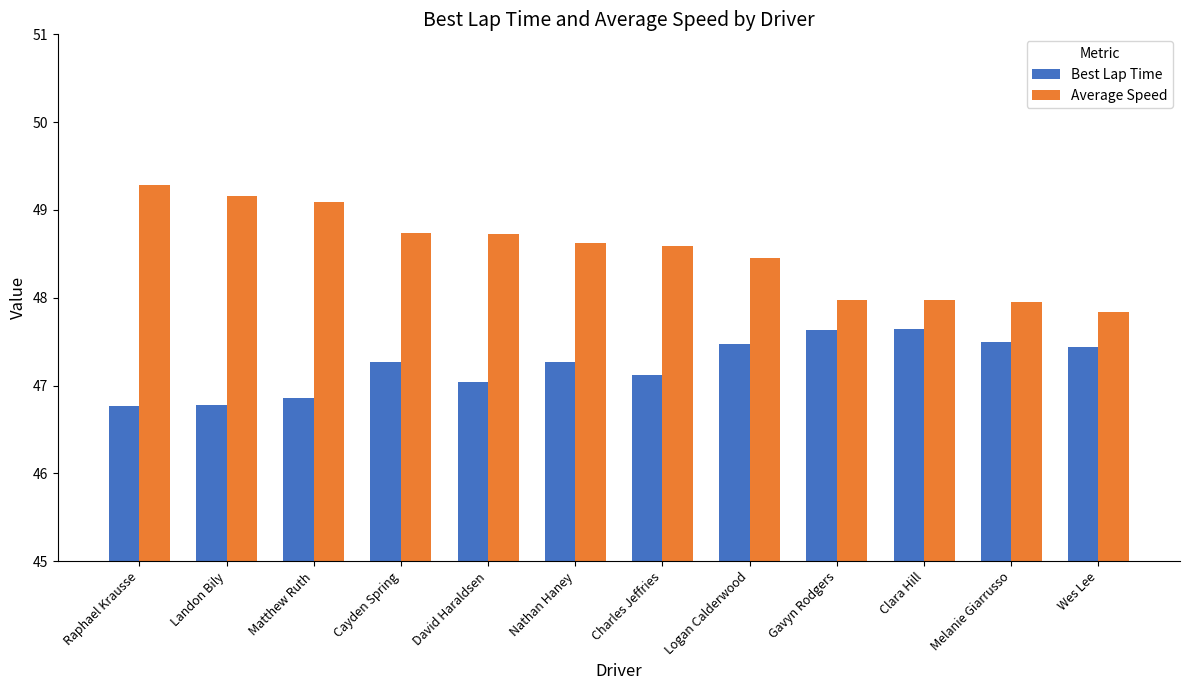

What is the spread (max minus min) of values at Wes Lee?

0.4